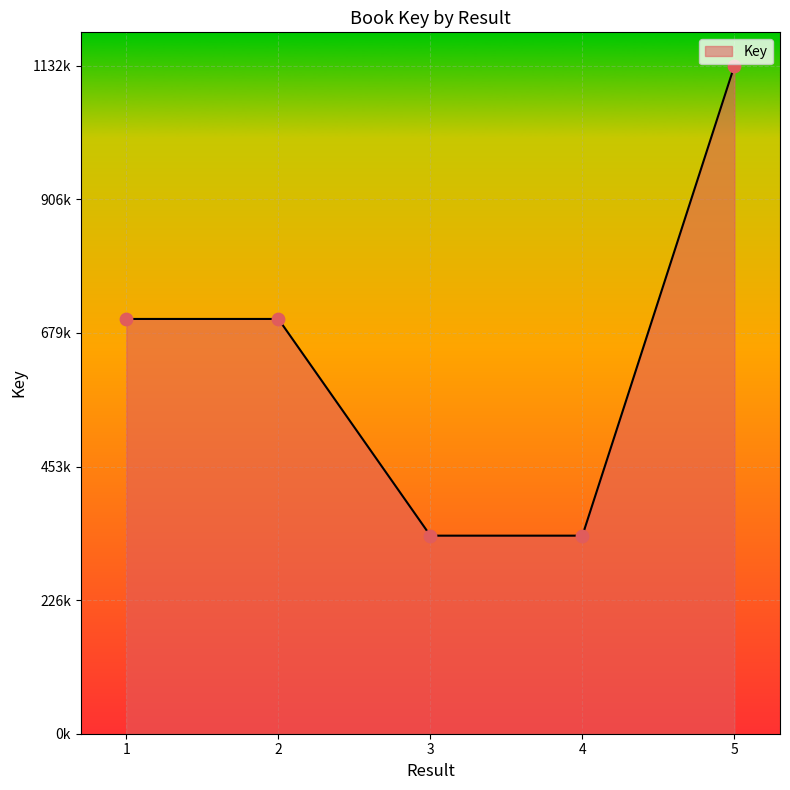

Between 3 and 5, which is larger?

5